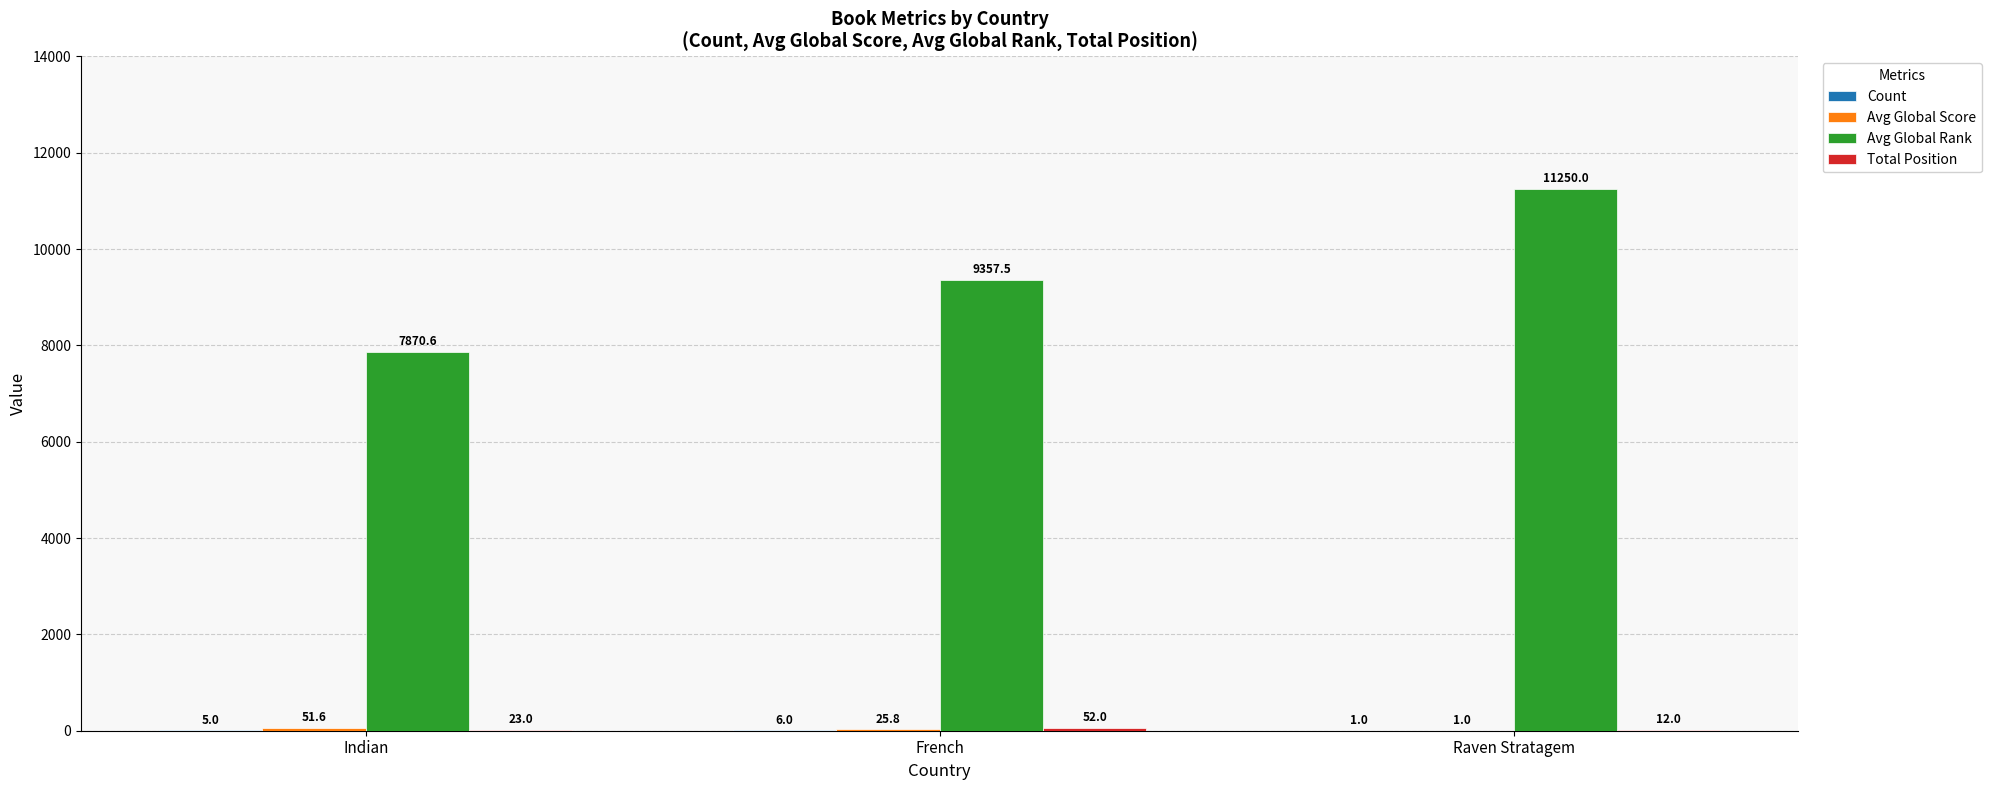

The Avg Global Rank series shows 2998.3 at Indian. True or false?

False